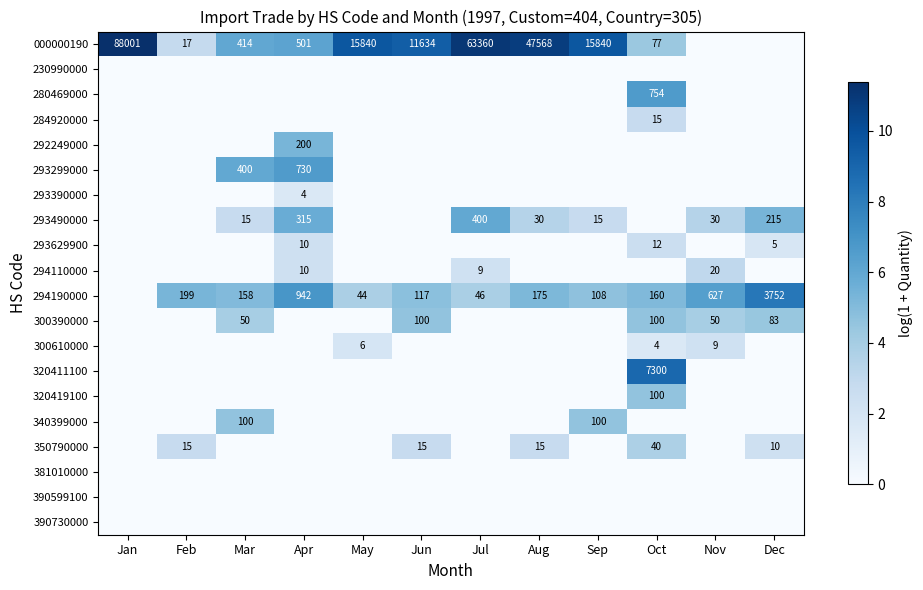

True or false: 300610000 has a value of 4 at Oct.

True